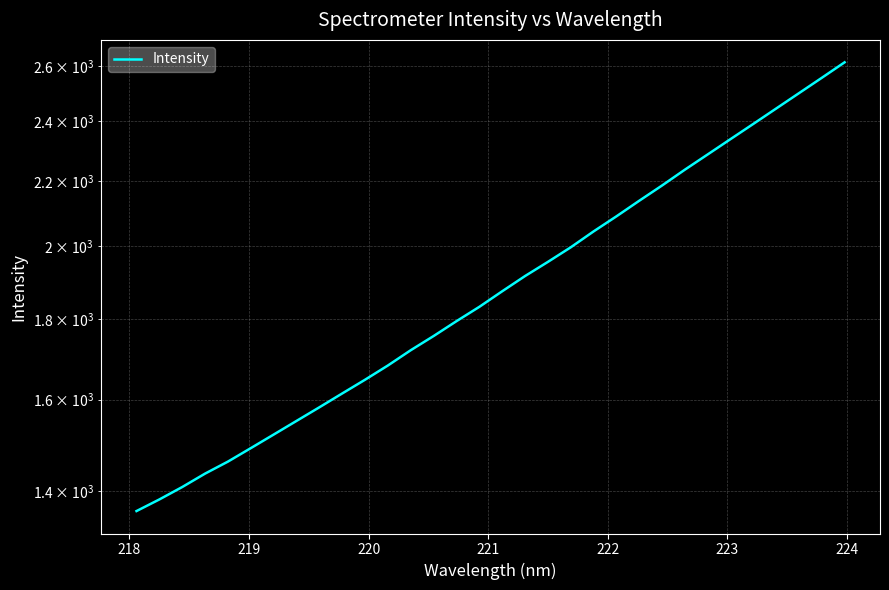

The value at 218 is 1880.6. True or false?

False